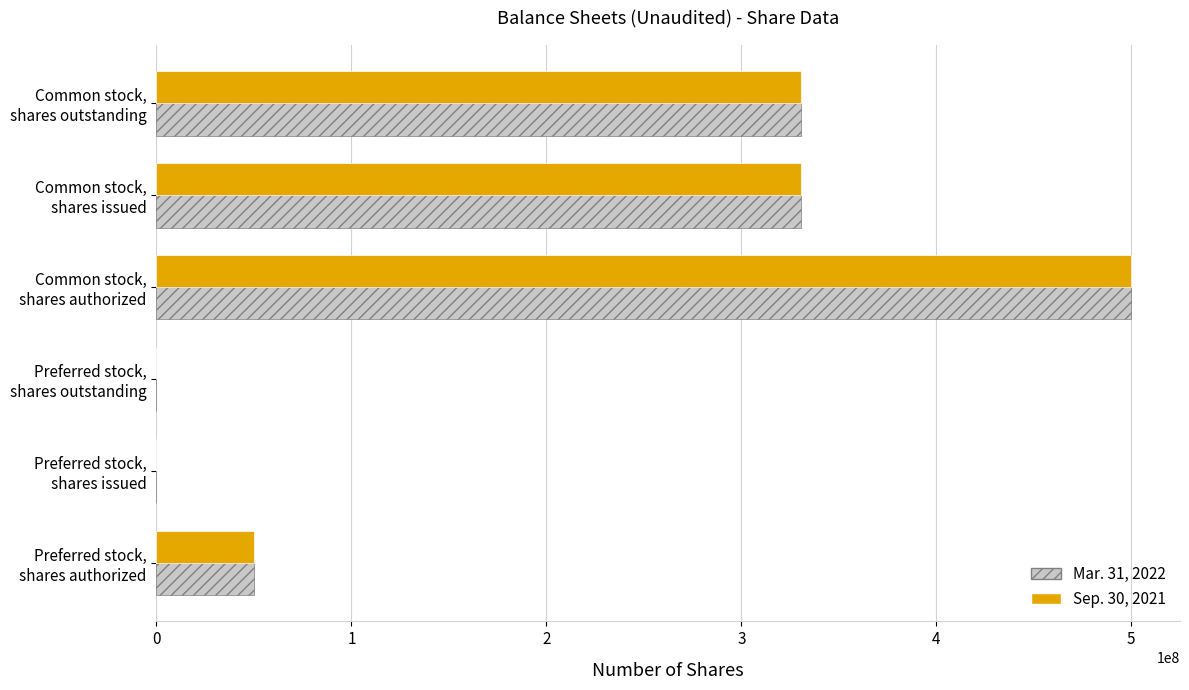

What is the maximum value shown in the chart?

500000000